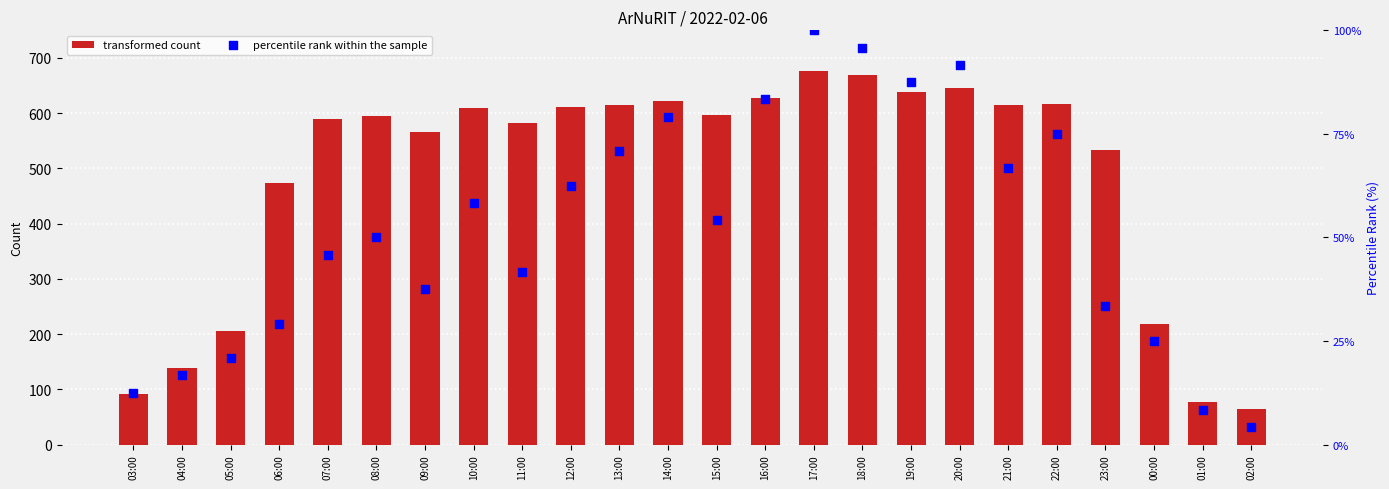

Which series has the largest Y range (max minus min)?

transformed count